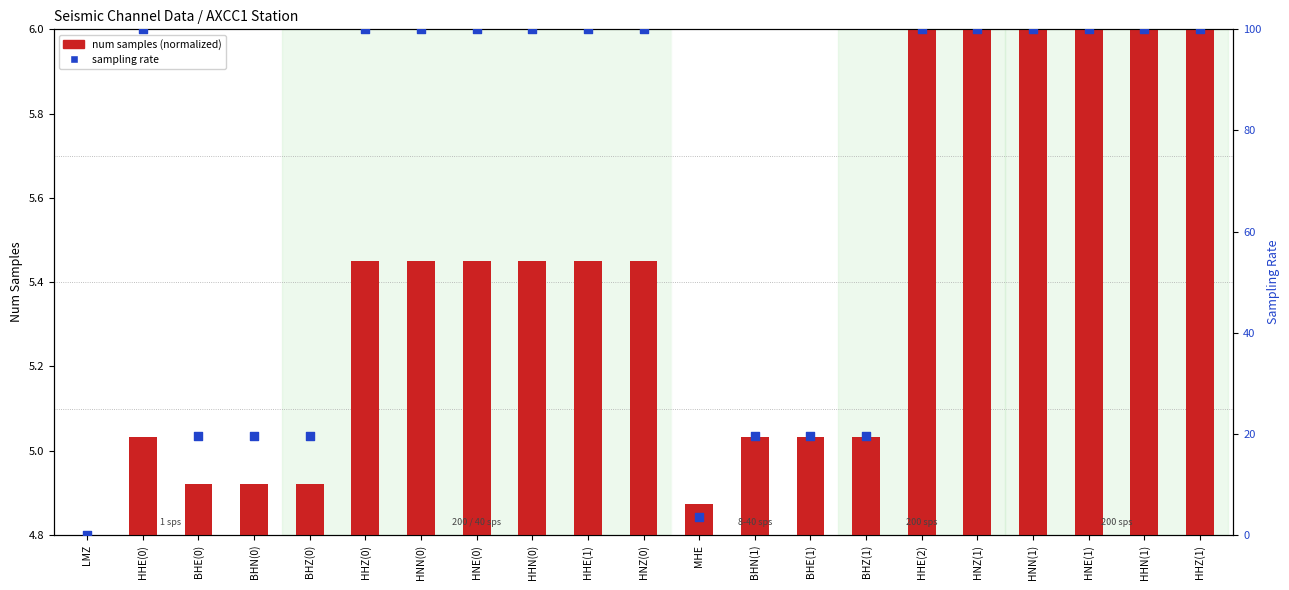

Which series has the largest total across all categories?

sampling rate